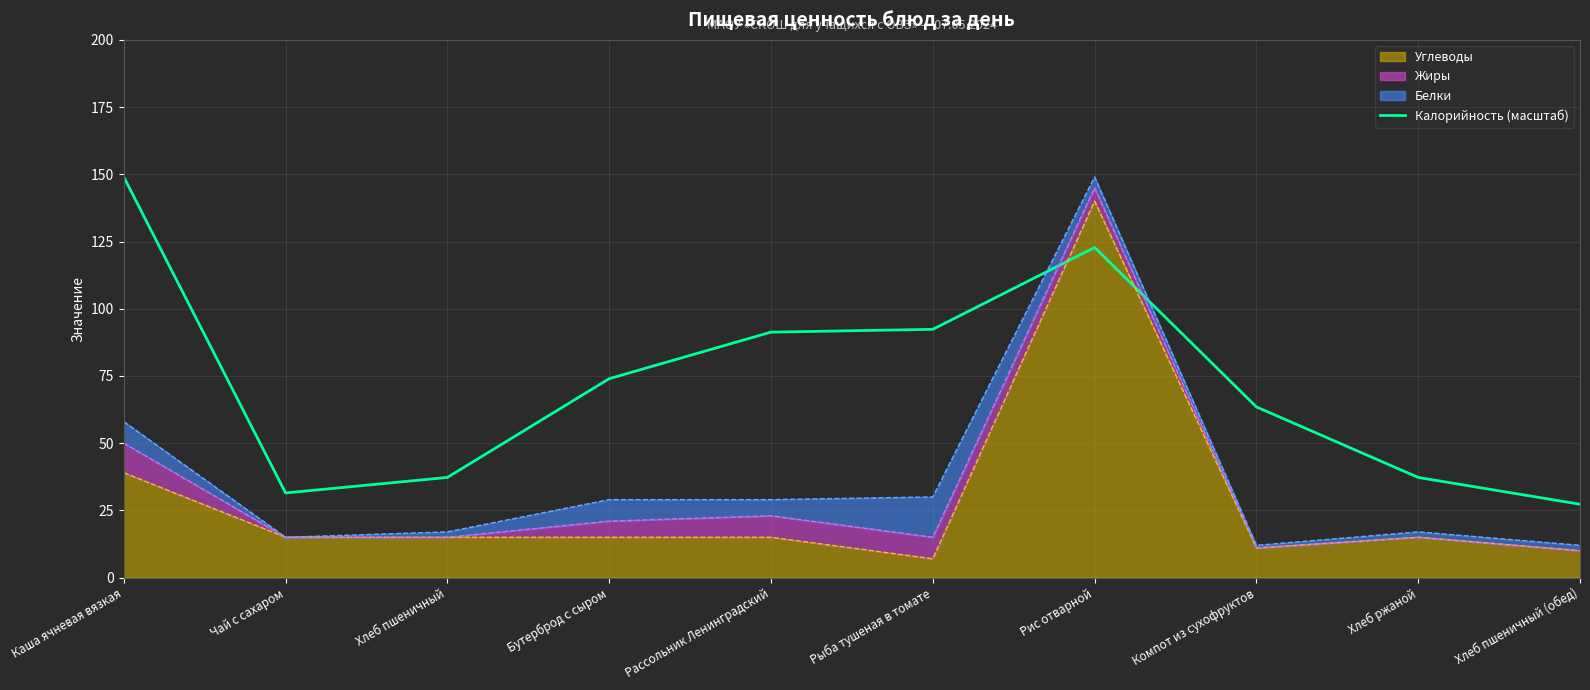

Rank the categories by value from lowest to highest.

Хлеб пшеничный (обед), Чай с сахаром, Хлеб пшеничный, Хлеб ржаной, Компот из сухофруктов, Бутерброд с сыром, Рассольник Ленинградский, Рыба тушеная в томате, Рис отварной, Каша ячневая вязкая